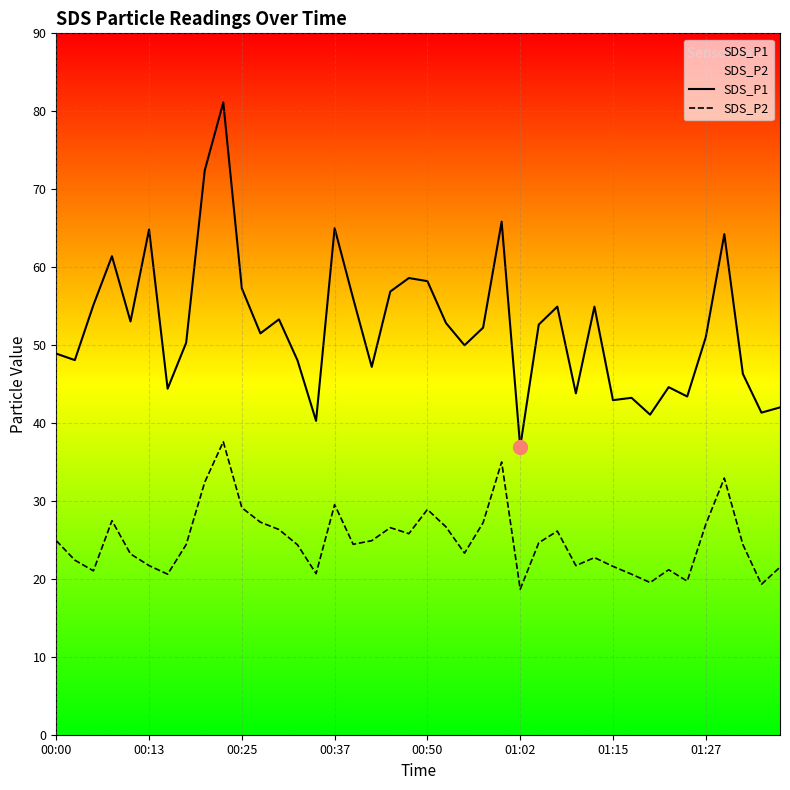

What is the difference between the maximum and minimum values in the SDS_P2 series?

18.9